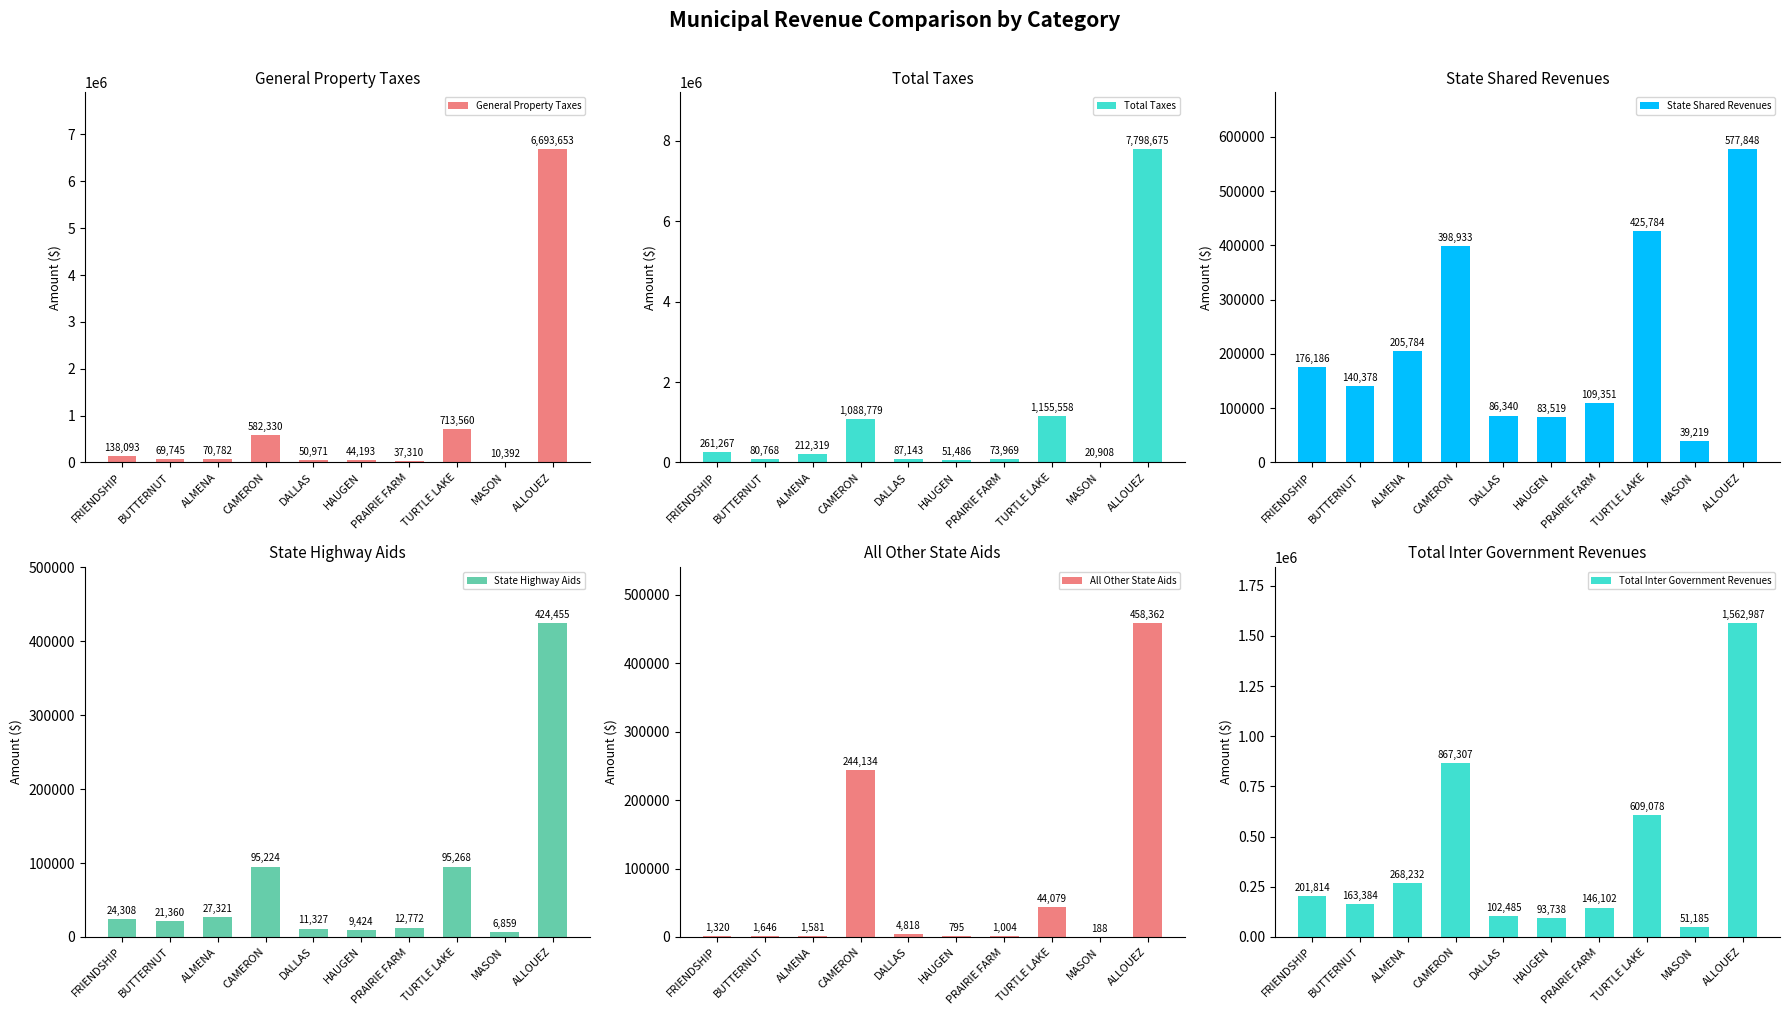

Reading left to right, transcribe all the data shown in this chart.

General Property Taxes: FRIENDSHIP=138093	BUTTERNUT=69745	ALMENA=70782	CAMERON=582330	DALLAS=50971	HAUGEN=44193	PRAIRIE FARM=37310	TURTLE LAKE=713560	MASON=10392	ALLOUEZ=6693653
Total Taxes: FRIENDSHIP=261267	BUTTERNUT=80768	ALMENA=212319	CAMERON=1088779	DALLAS=87143	HAUGEN=51486	PRAIRIE FARM=73969	TURTLE LAKE=1155558	MASON=20908	ALLOUEZ=7798675
State Shared Revenues: FRIENDSHIP=176186	BUTTERNUT=140378	ALMENA=205784	CAMERON=398933	DALLAS=86340	HAUGEN=83519	PRAIRIE FARM=109351	TURTLE LAKE=425784	MASON=39219	ALLOUEZ=577848
State Highway Aids: FRIENDSHIP=24308	BUTTERNUT=21360	ALMENA=27321	CAMERON=95224	DALLAS=11327	HAUGEN=9424	PRAIRIE FARM=12772	TURTLE LAKE=95268	MASON=6859	ALLOUEZ=424455
All Other State Aids: FRIENDSHIP=1320	BUTTERNUT=1646	ALMENA=1581	CAMERON=244134	DALLAS=4818	HAUGEN=795	PRAIRIE FARM=1004	TURTLE LAKE=44079	MASON=188	ALLOUEZ=458362
Total Inter Government Revenues: FRIENDSHIP=201814	BUTTERNUT=163384	ALMENA=268232	CAMERON=867307	DALLAS=102485	HAUGEN=93738	PRAIRIE FARM=146102	TURTLE LAKE=609078	MASON=51185	ALLOUEZ=1562987